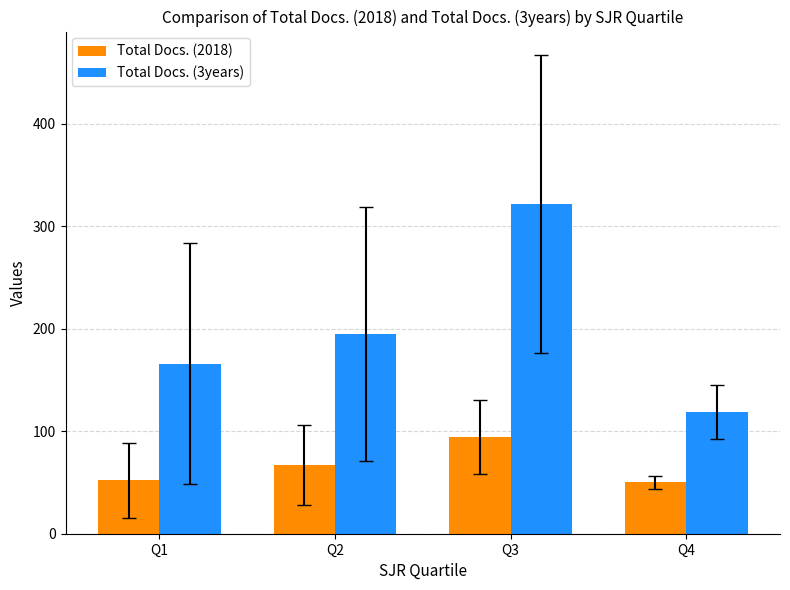

Does the chart contain stacked bars?

No